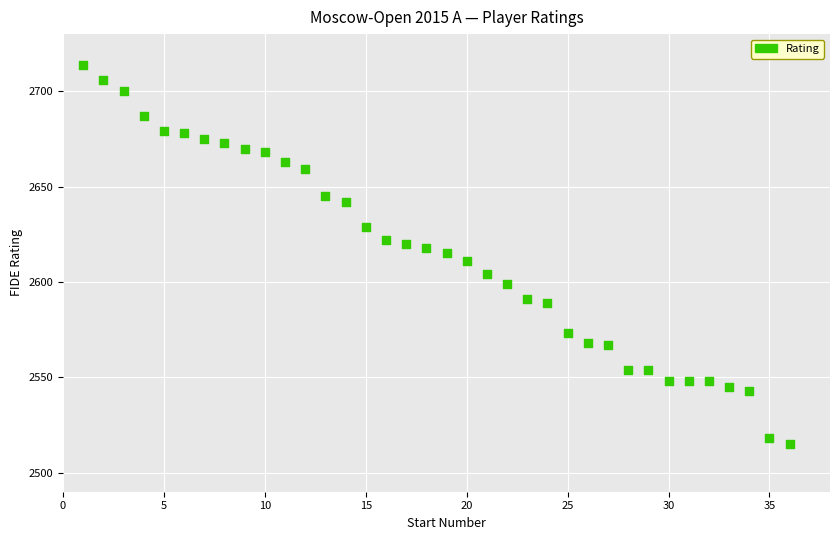

What is the range of X values (max minus min)?

35